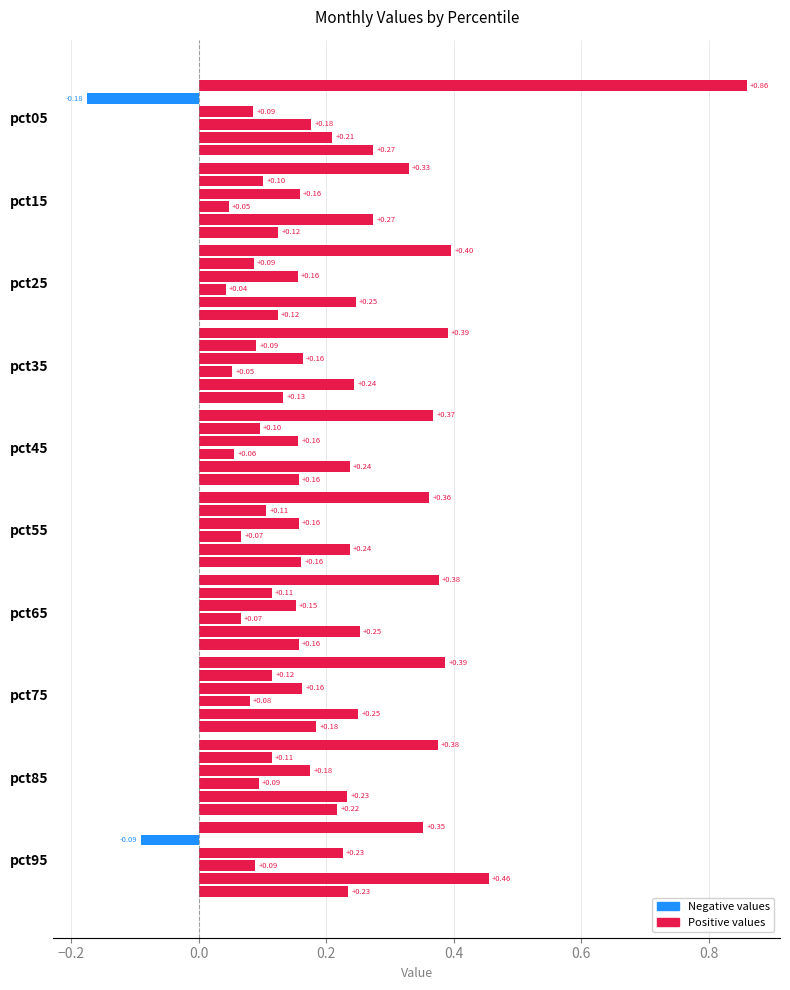

How many series are shown in this chart?

6